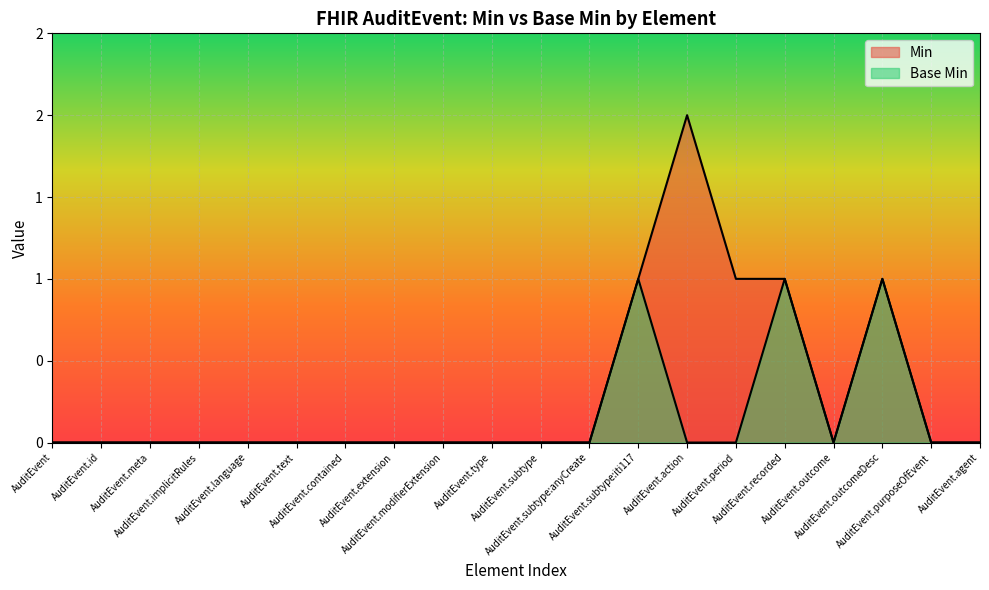

What is the label of the 15th point from the left?

AuditEvent.period